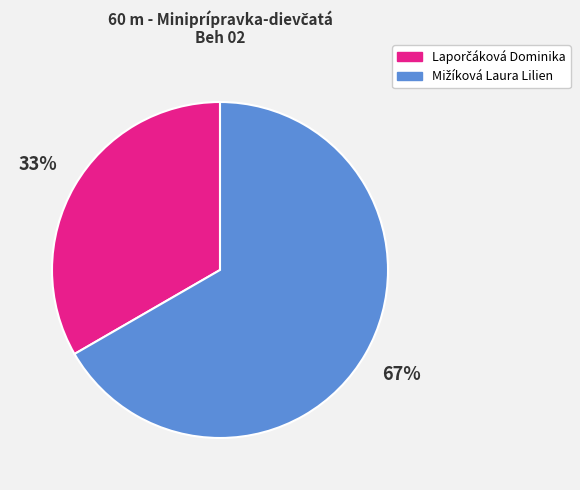

Is there any slice that represents more than half of the pie?

Yes